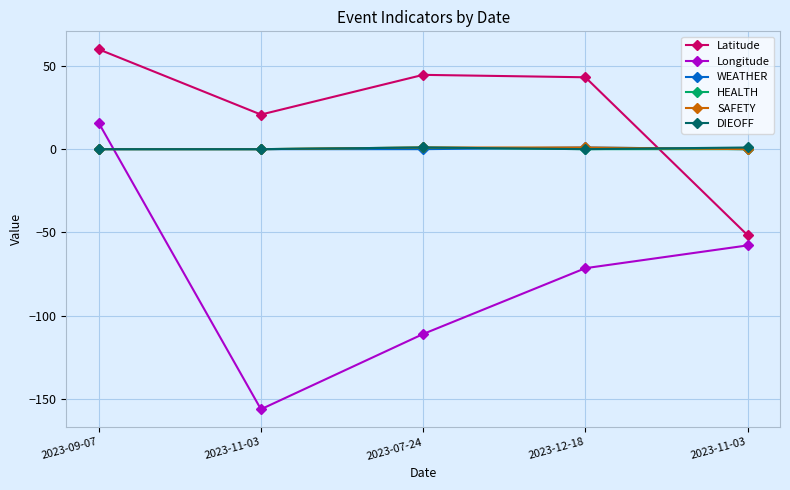

What is the sum of the SAFETY values at 2023-07-24 and 2023-09-07?

1.0